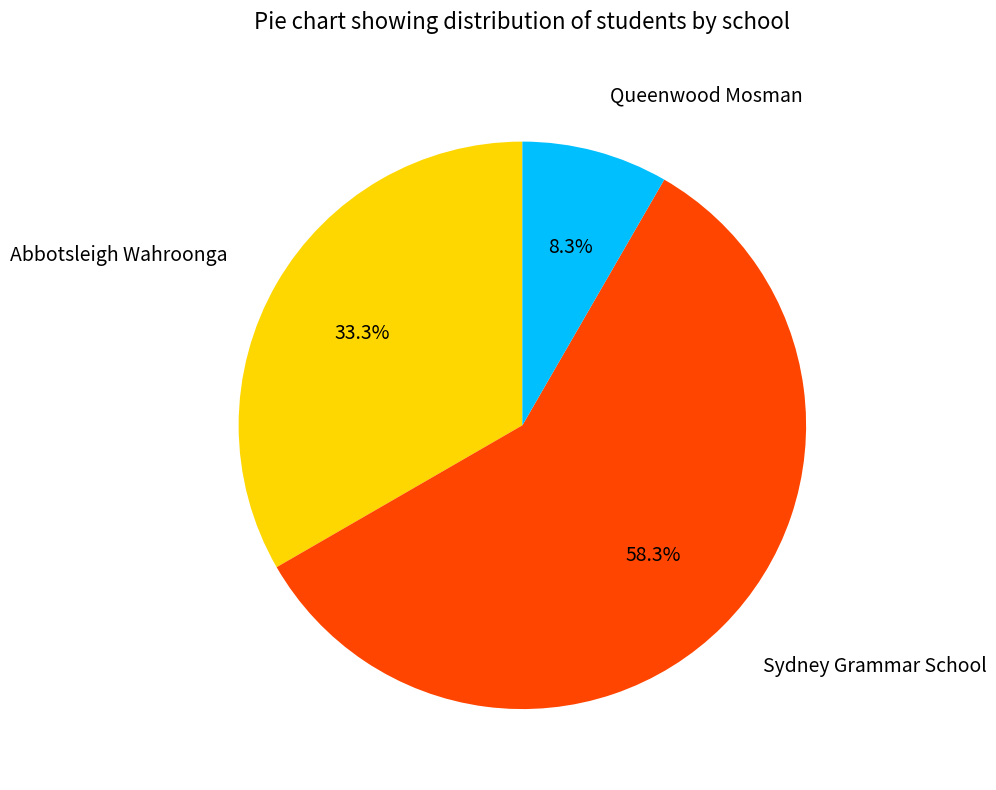

Count the number of slices in the pie.

3